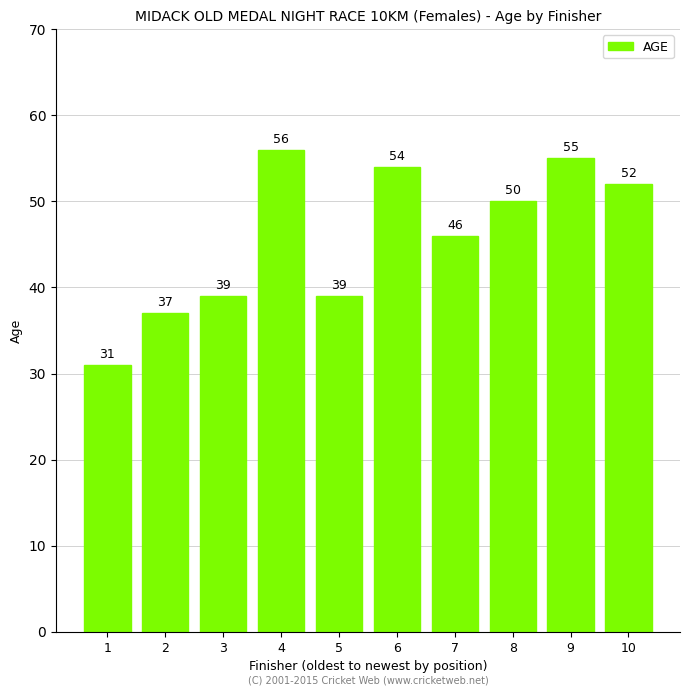

What is the minimum value shown in the chart?

31